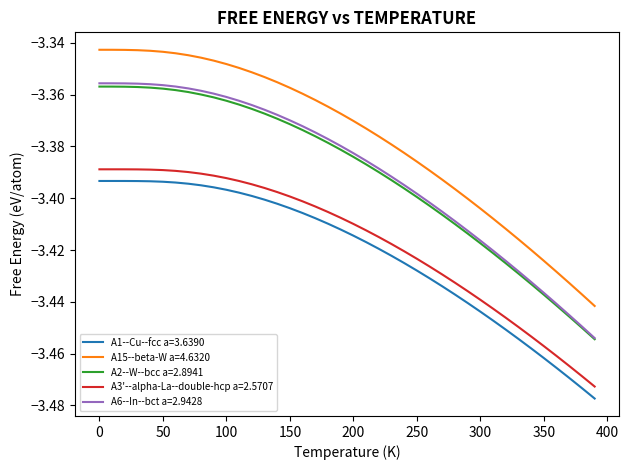

Which series has the widest spread of values?

A15--beta-W a=4.6320